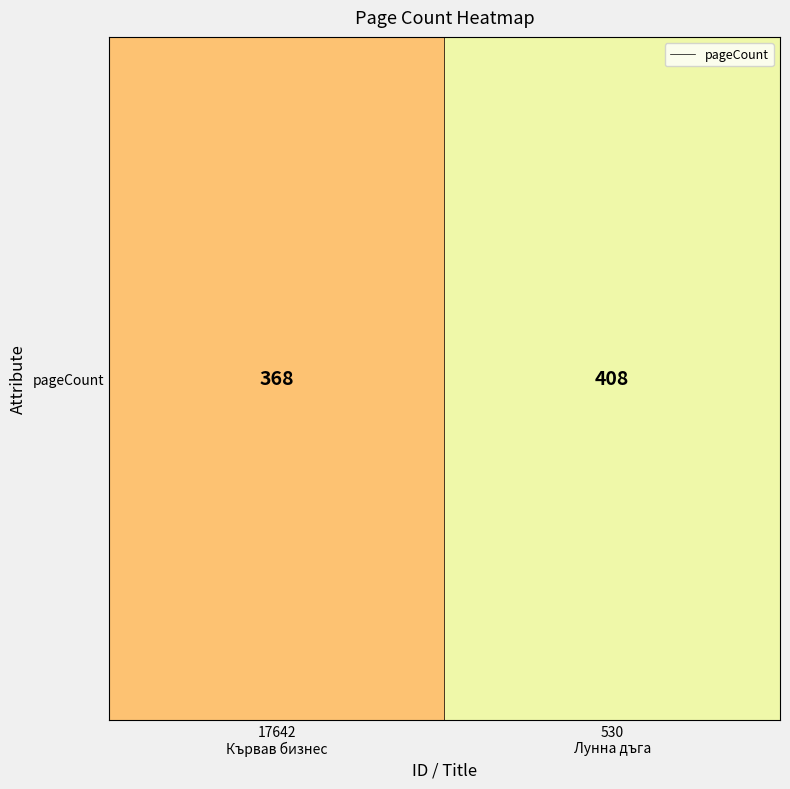

The value at 530
Лунна дъга is 651. True or false?

False